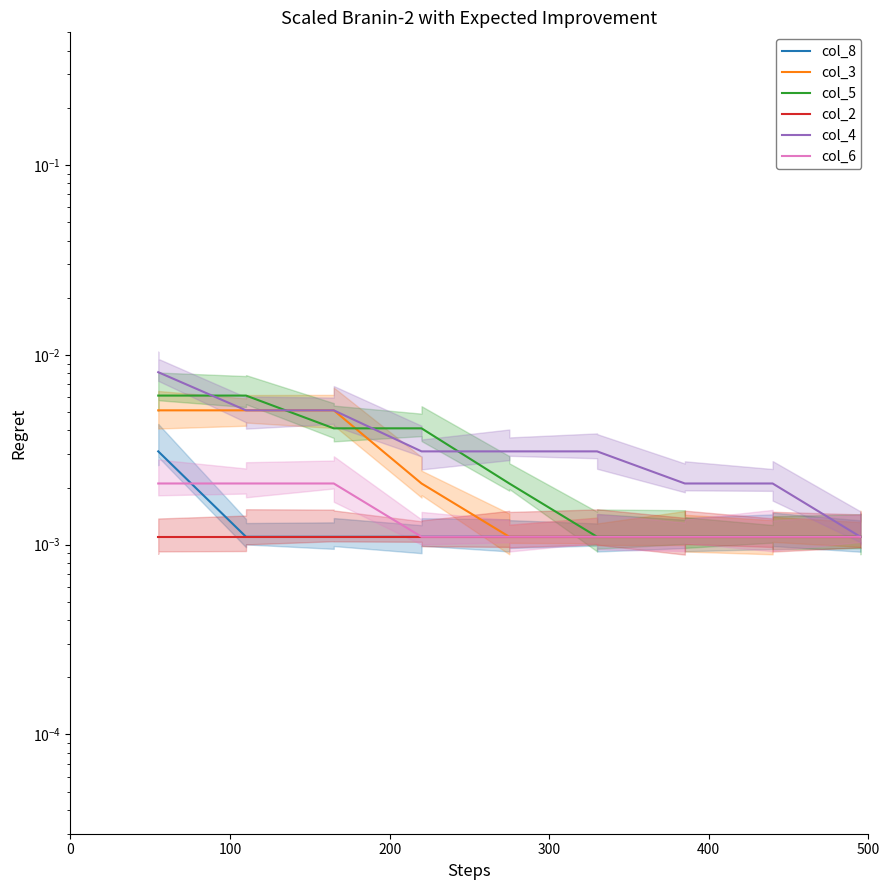

The value of col_2 at 500 is 0.0. True or false?

False